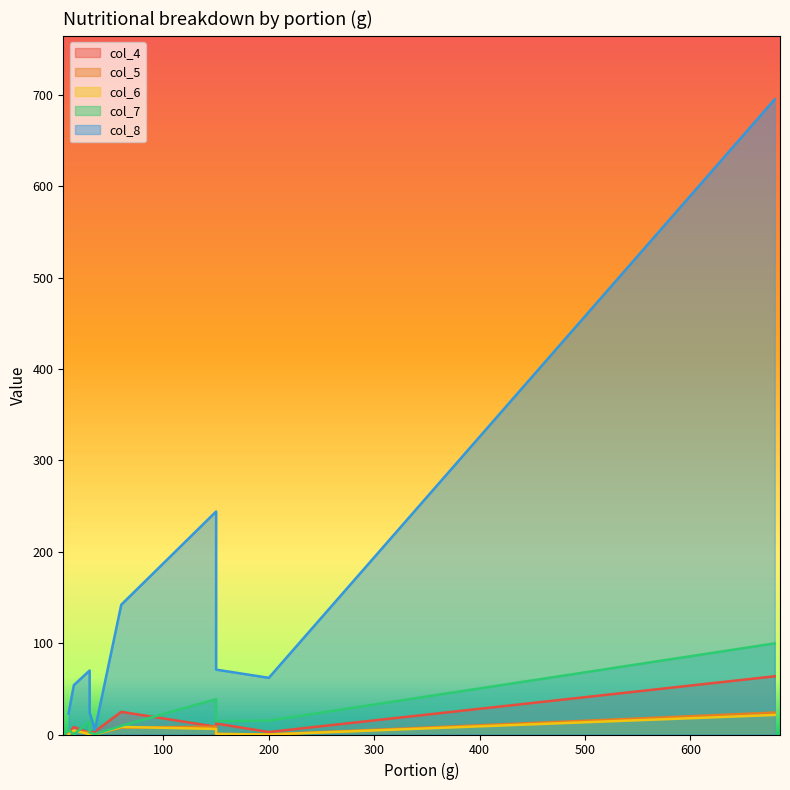

What is the sum of the col_5 values at 15 and 150?

12.1